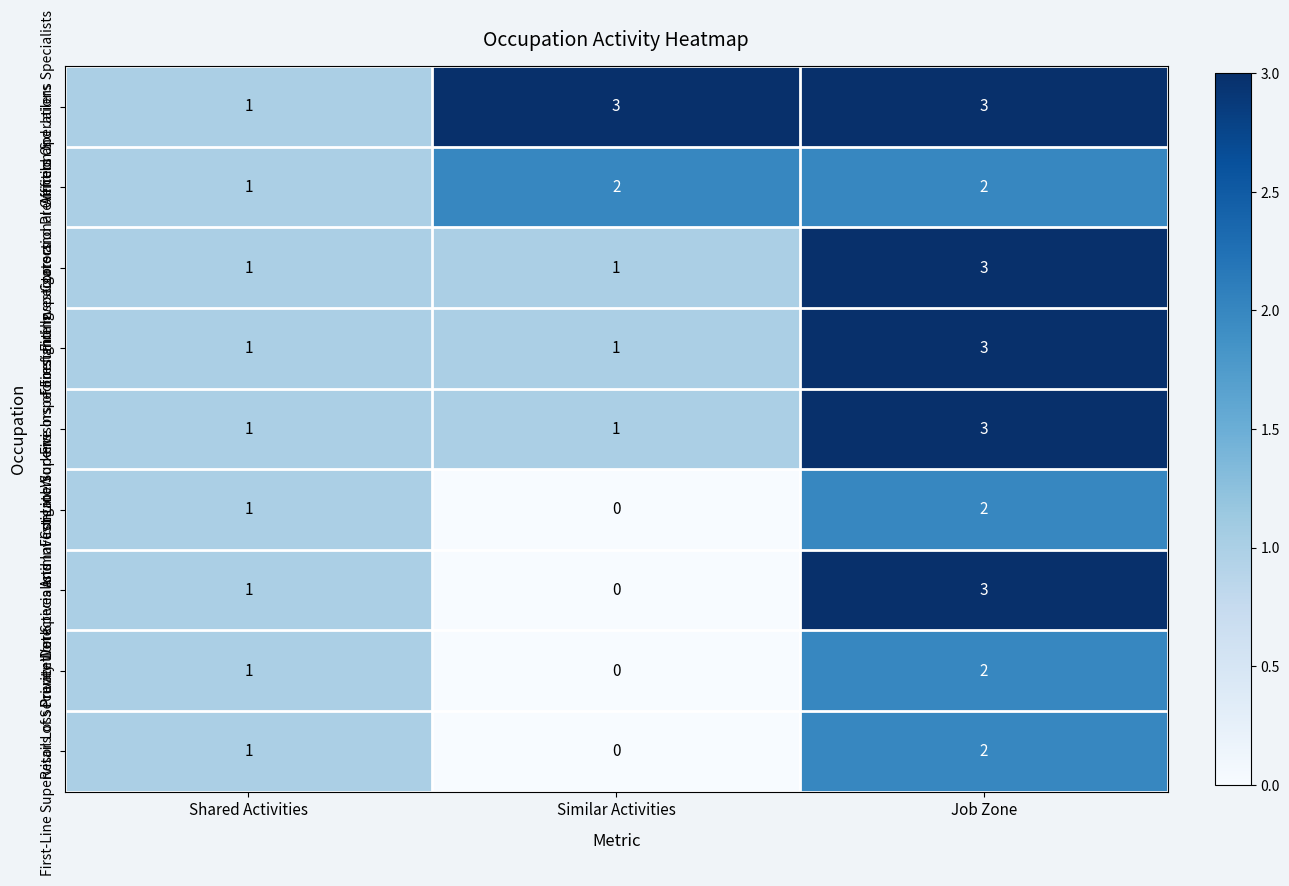

At which label does Retail Loss Prevention Specialists reach its peak?

Job Zone